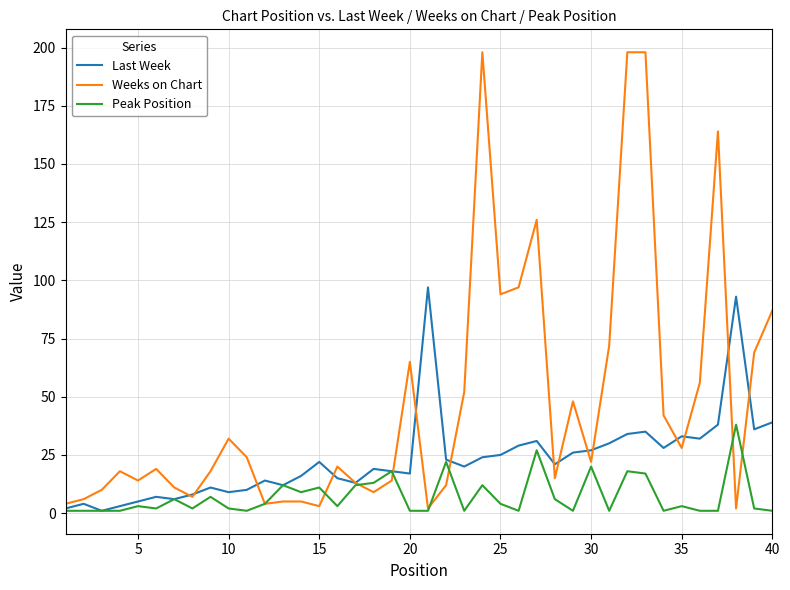

What are all the series names shown in the legend?

Last Week, Weeks on Chart, Peak Position